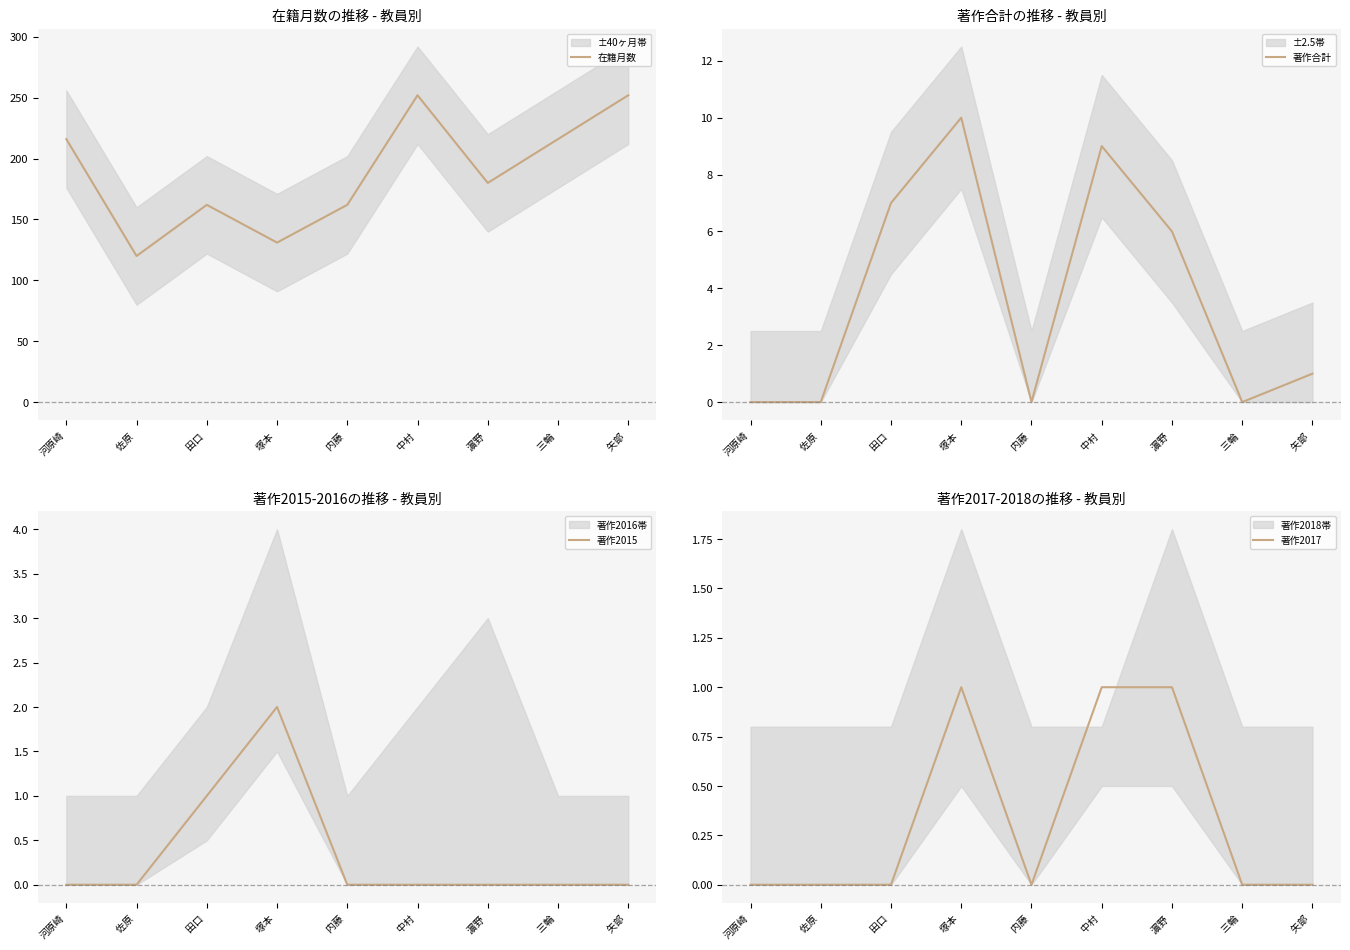

What is the label of the 8th point from the right?

佐原 